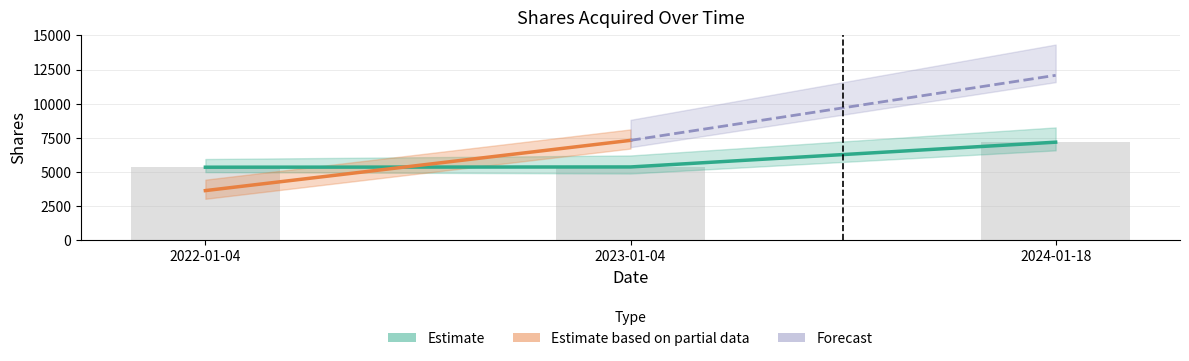

What is the label of the 1st bar from the right?

2024-01-18